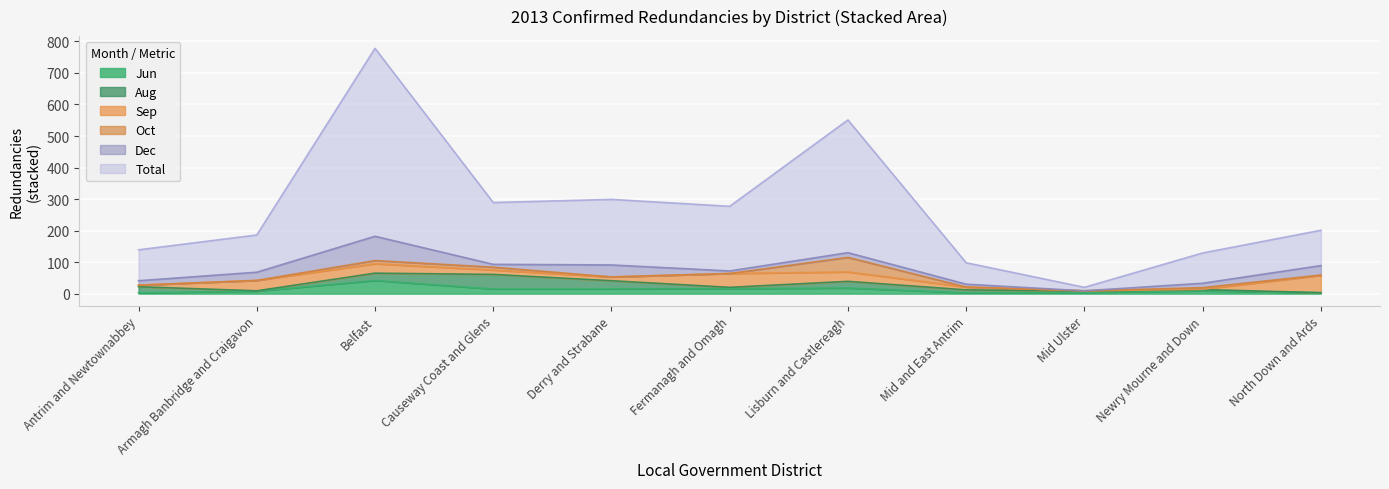

True or false: Dec and Sep cross at least once.

True